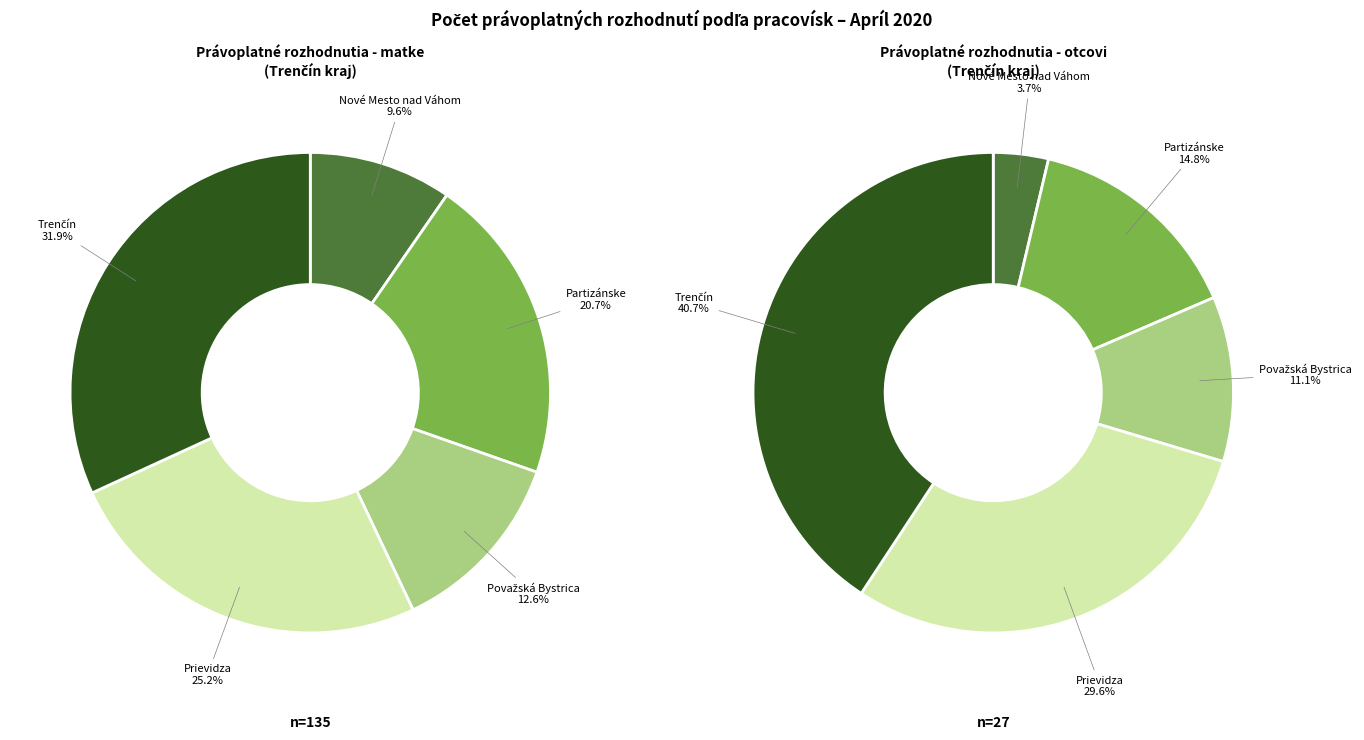

Combined, do Nové Mesto nad Váhom and Partizánske account for over 50%?

No